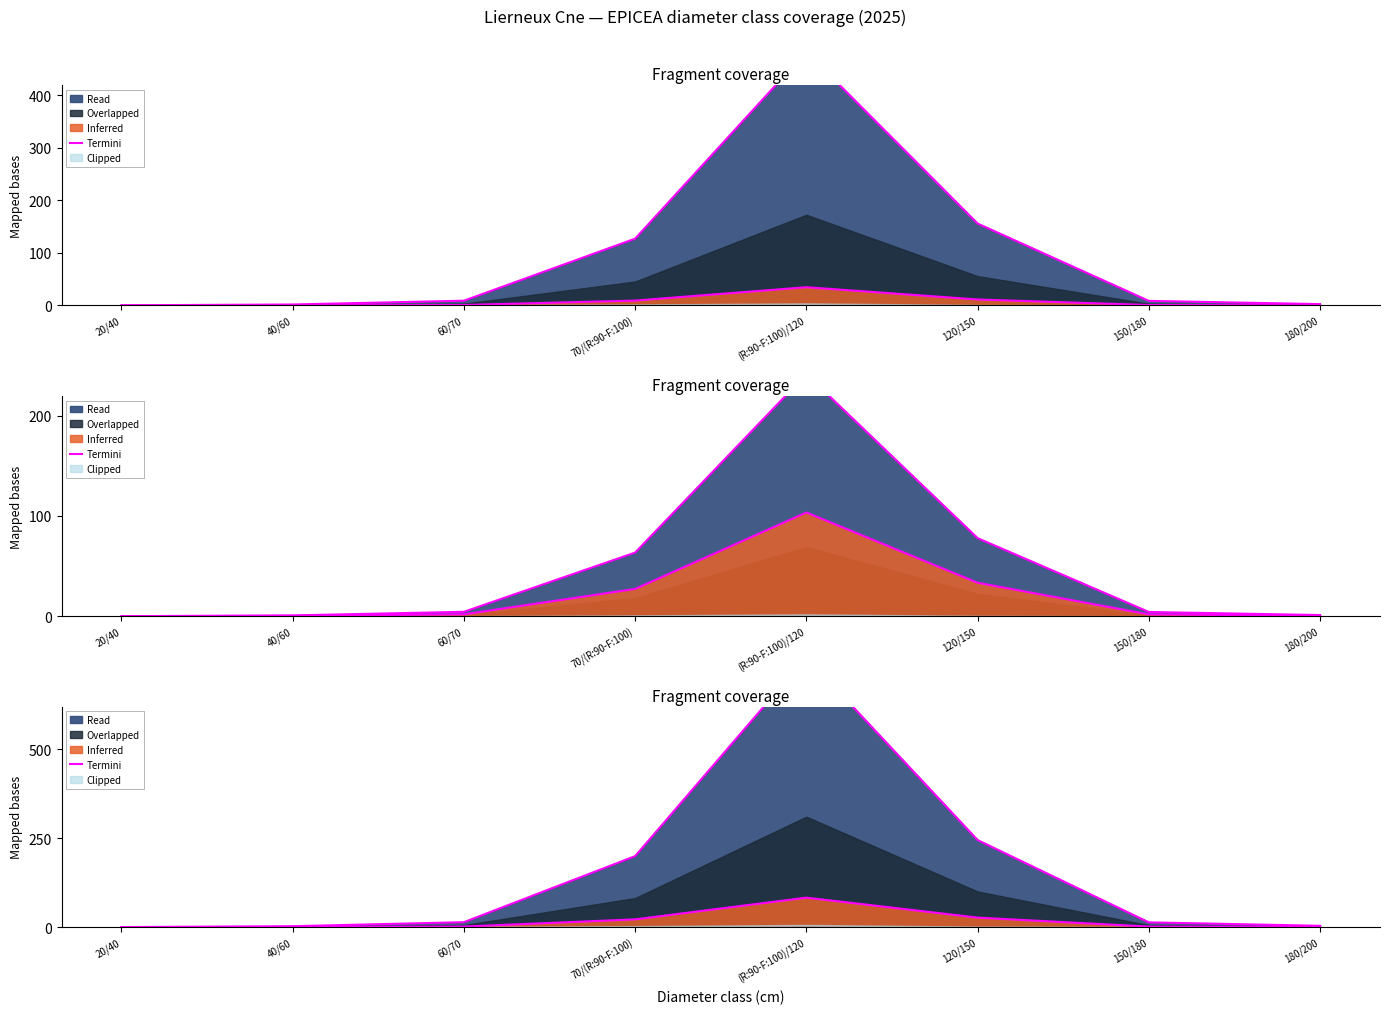

The value at 60/70 is 13.9. True or false?

True